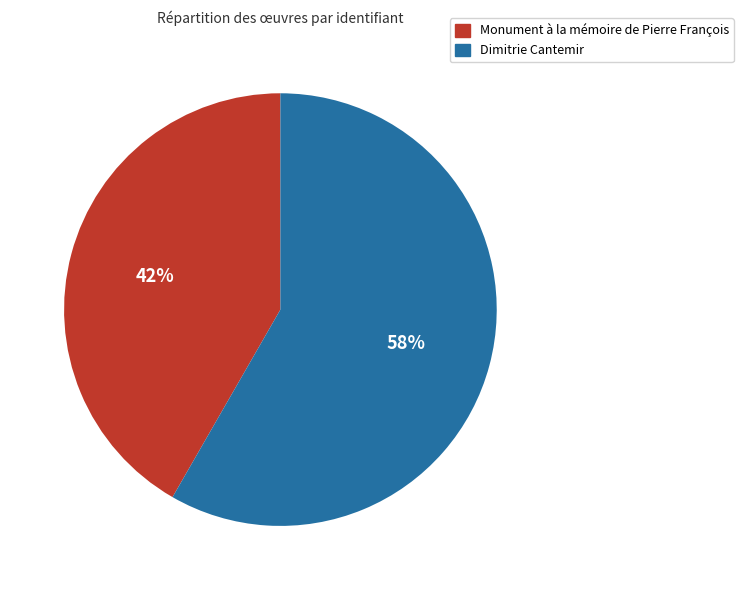

Count the number of slices in the pie.

2